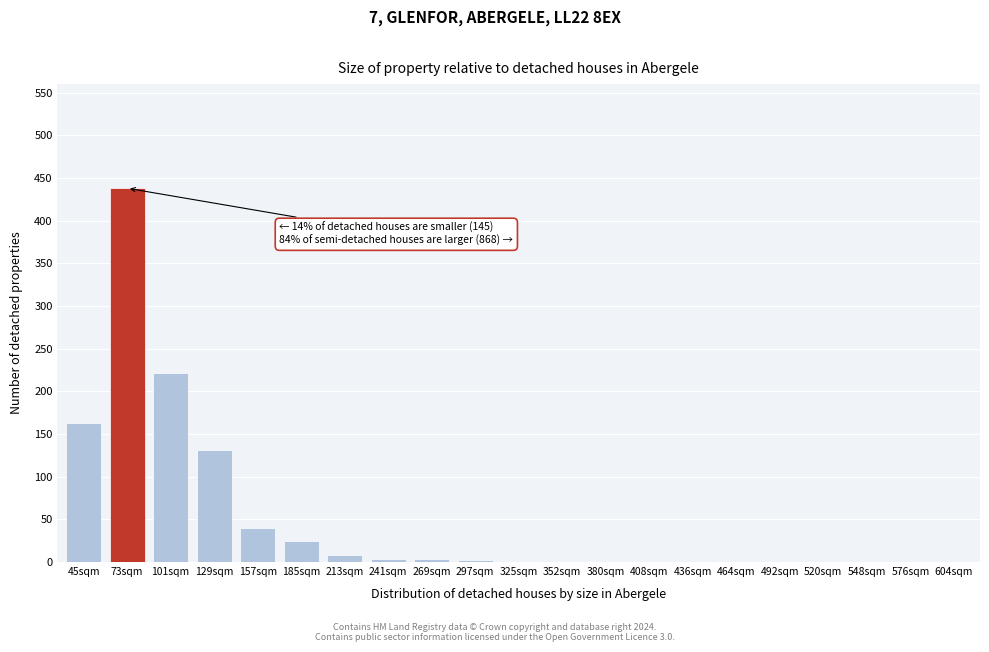

What is the sum of all values?

1037